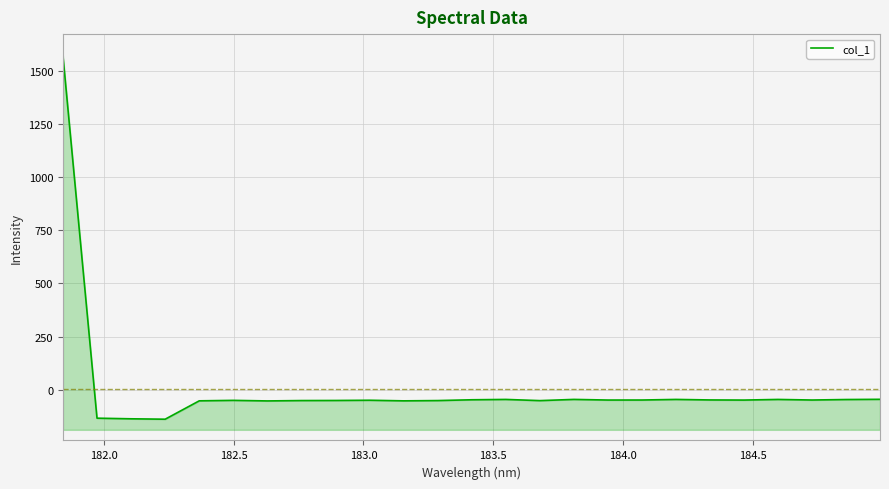

What is the smallest value displayed?

-138.9